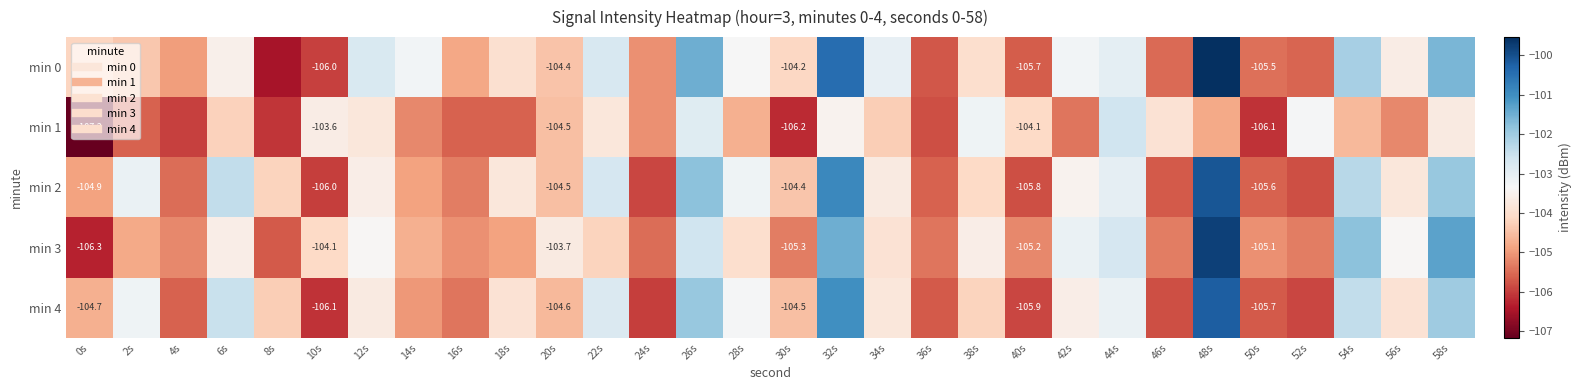

What is the sum of the min 1 values at 42s and 40s?

-209.5